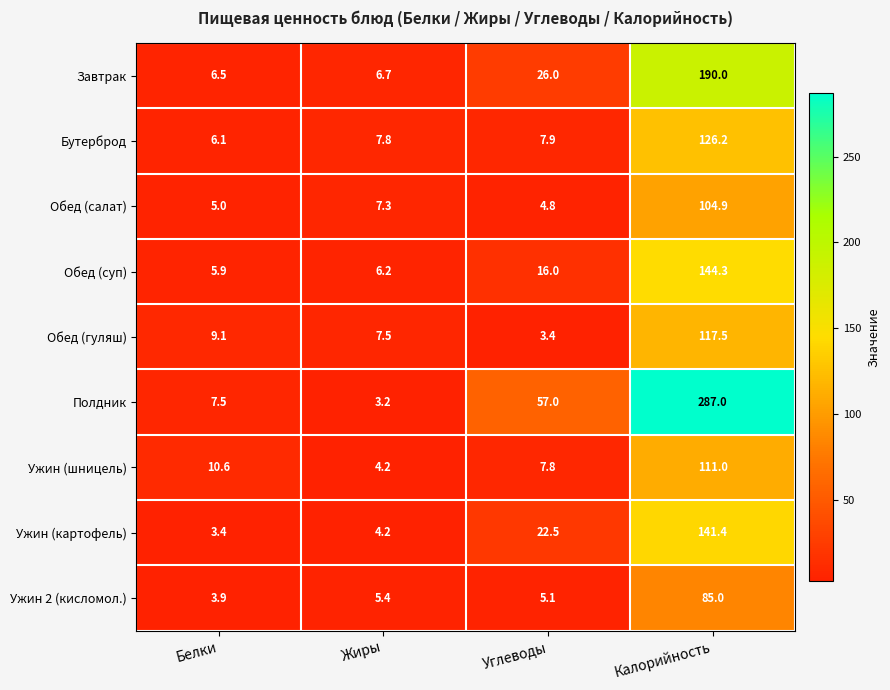

What is the highest value of the Ужин (шницель) series?

111.0